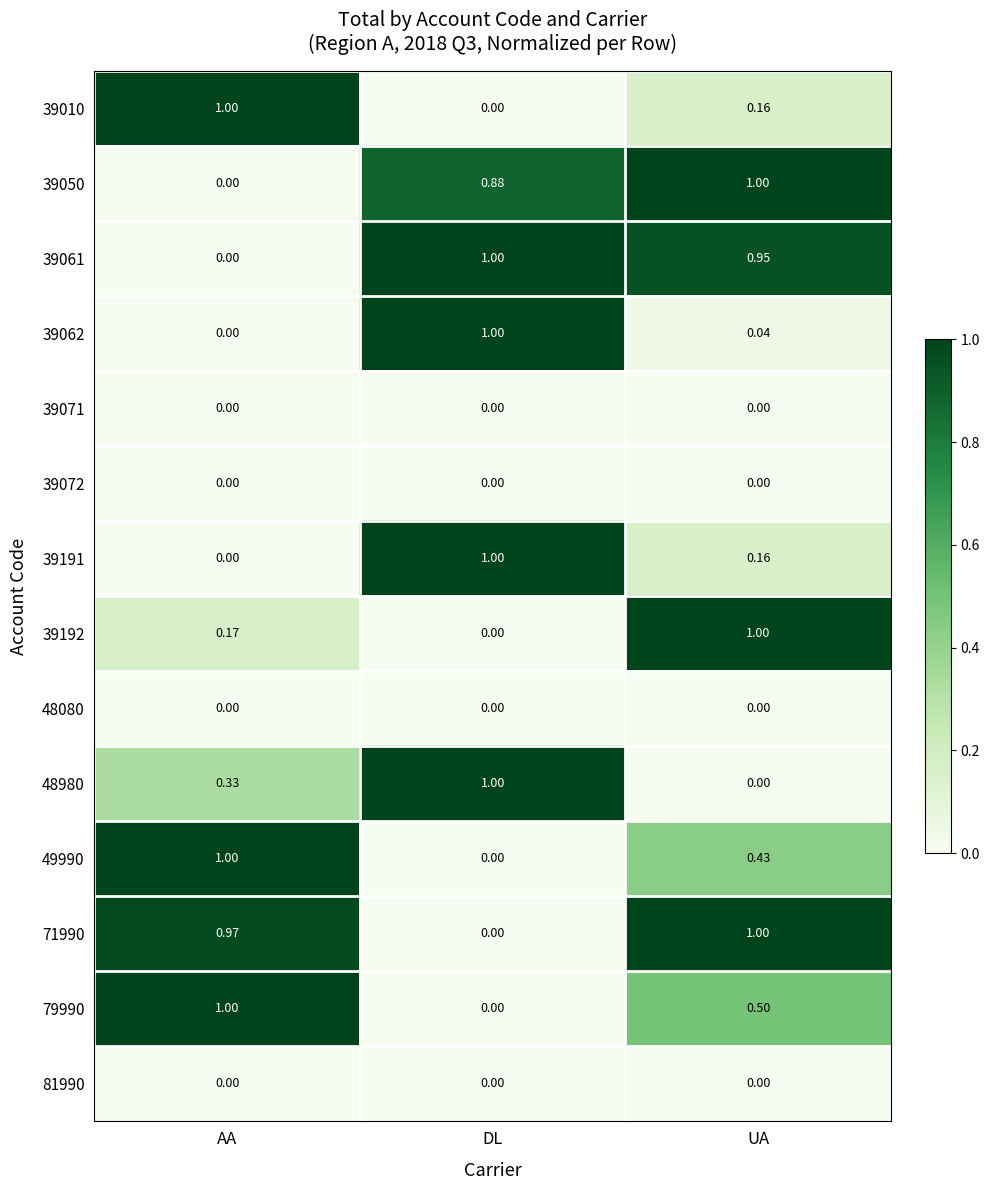

List the labels in order of 39191 value, smallest first.

AA, UA, DL